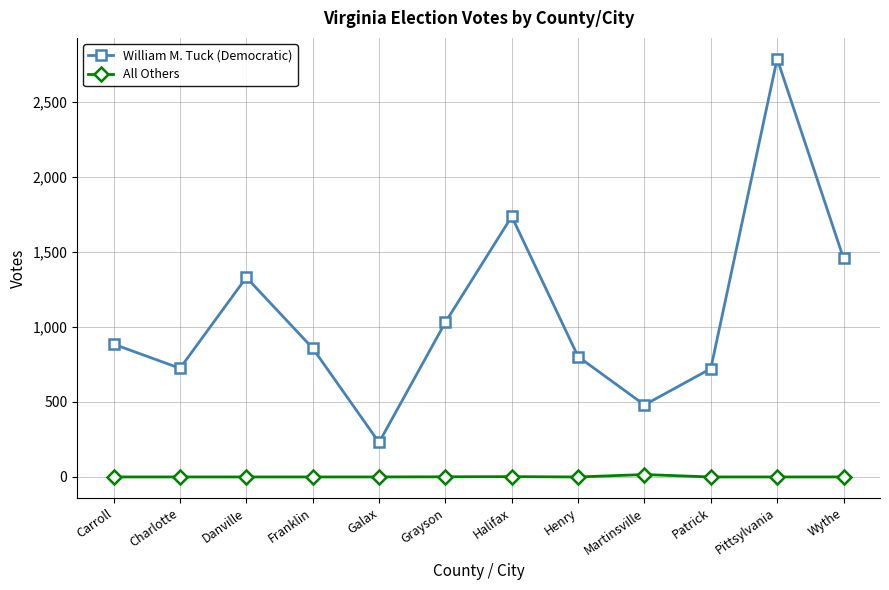

True or false: All Others and William M. Tuck (Democratic) cross at least once.

False